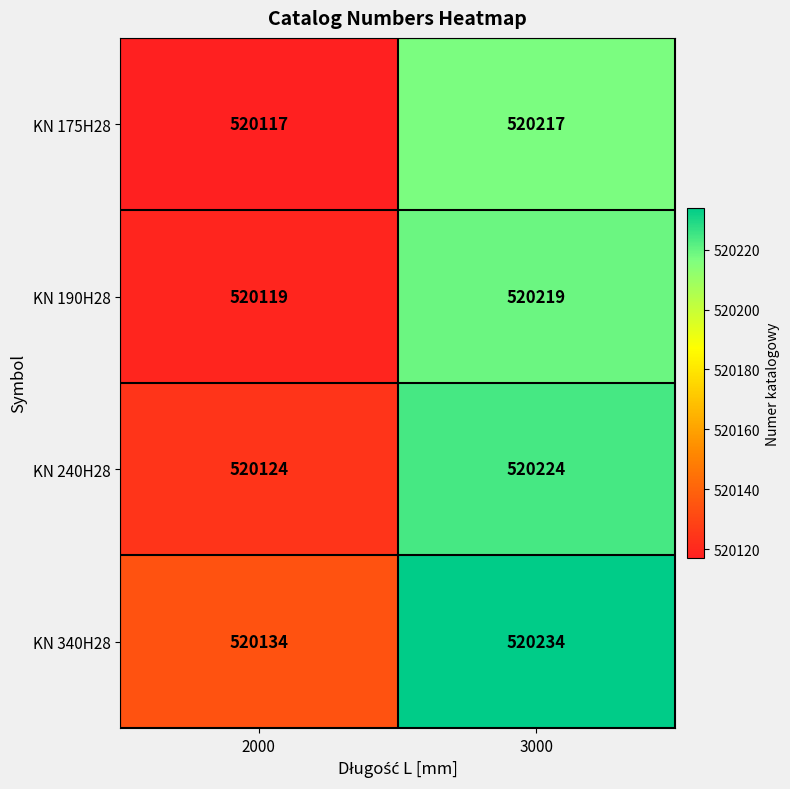

How many series are shown in this chart?

4